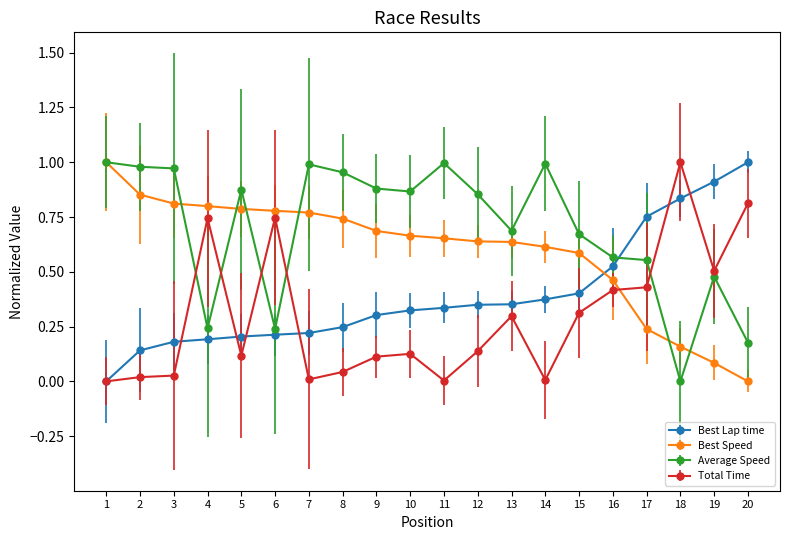

At which label does Average Speed reach its minimum?

18